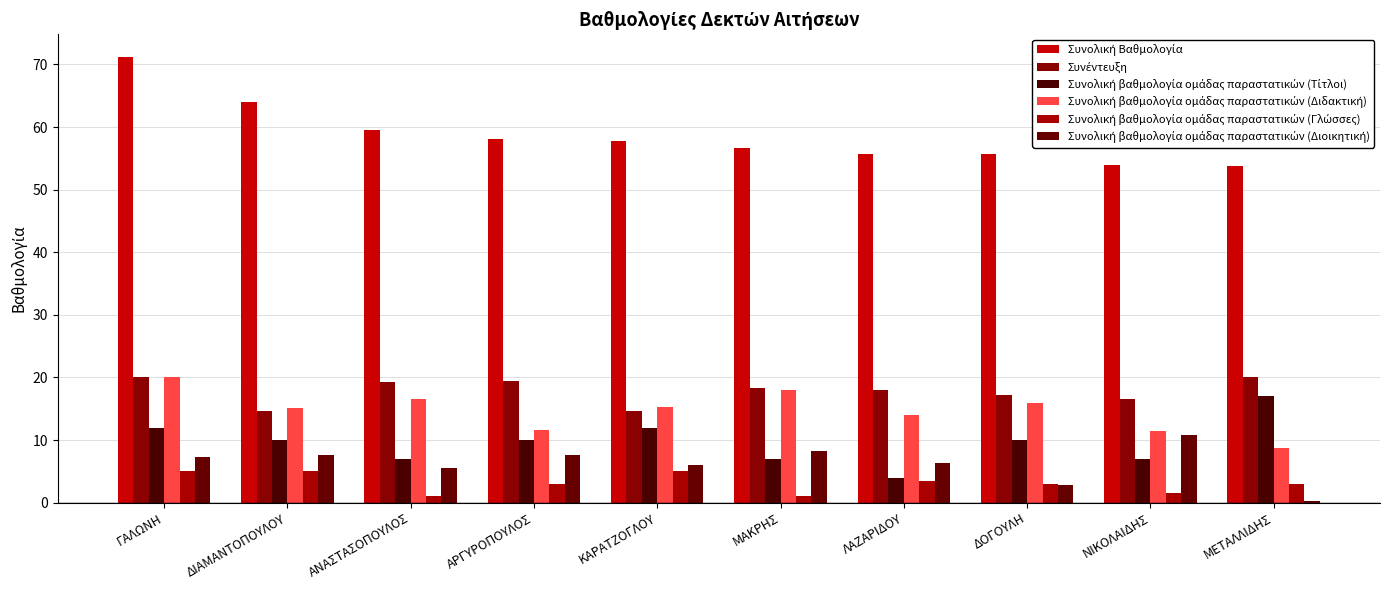

Are the bars grouped side by side (vs. stacked)?

Yes